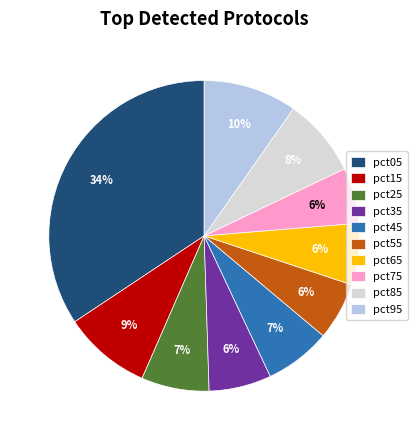

Between pct65 and pct05, which is larger?

pct05